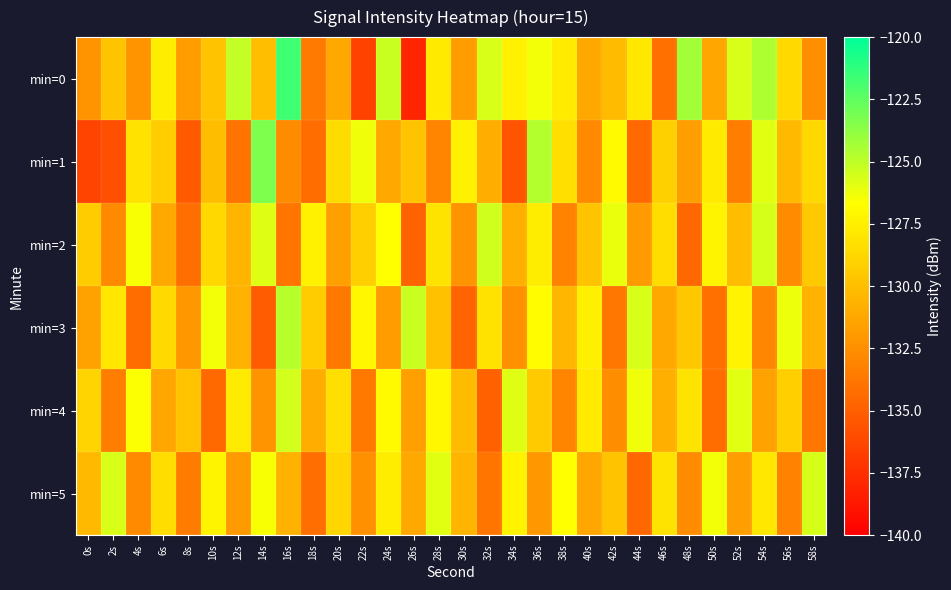

Which has a higher value, 28s or 32s?

32s